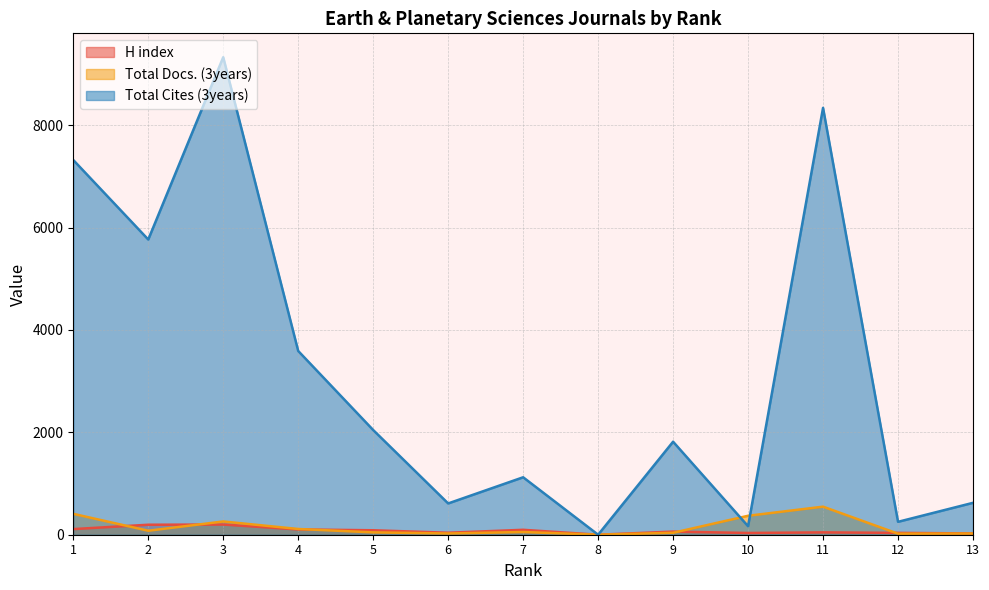

Which series ends up on top after the final intersection of Total Docs. (3years) and H index?

Total Docs. (3years)